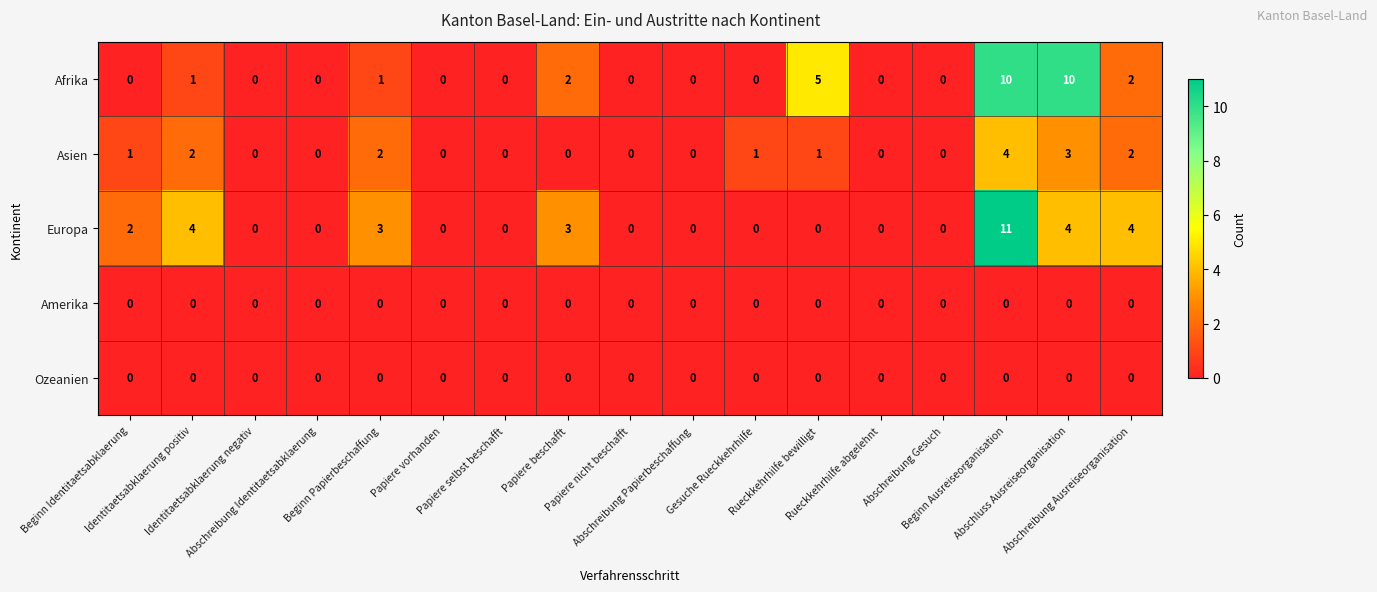

Count the Asien values in the range 0 to 2.

15